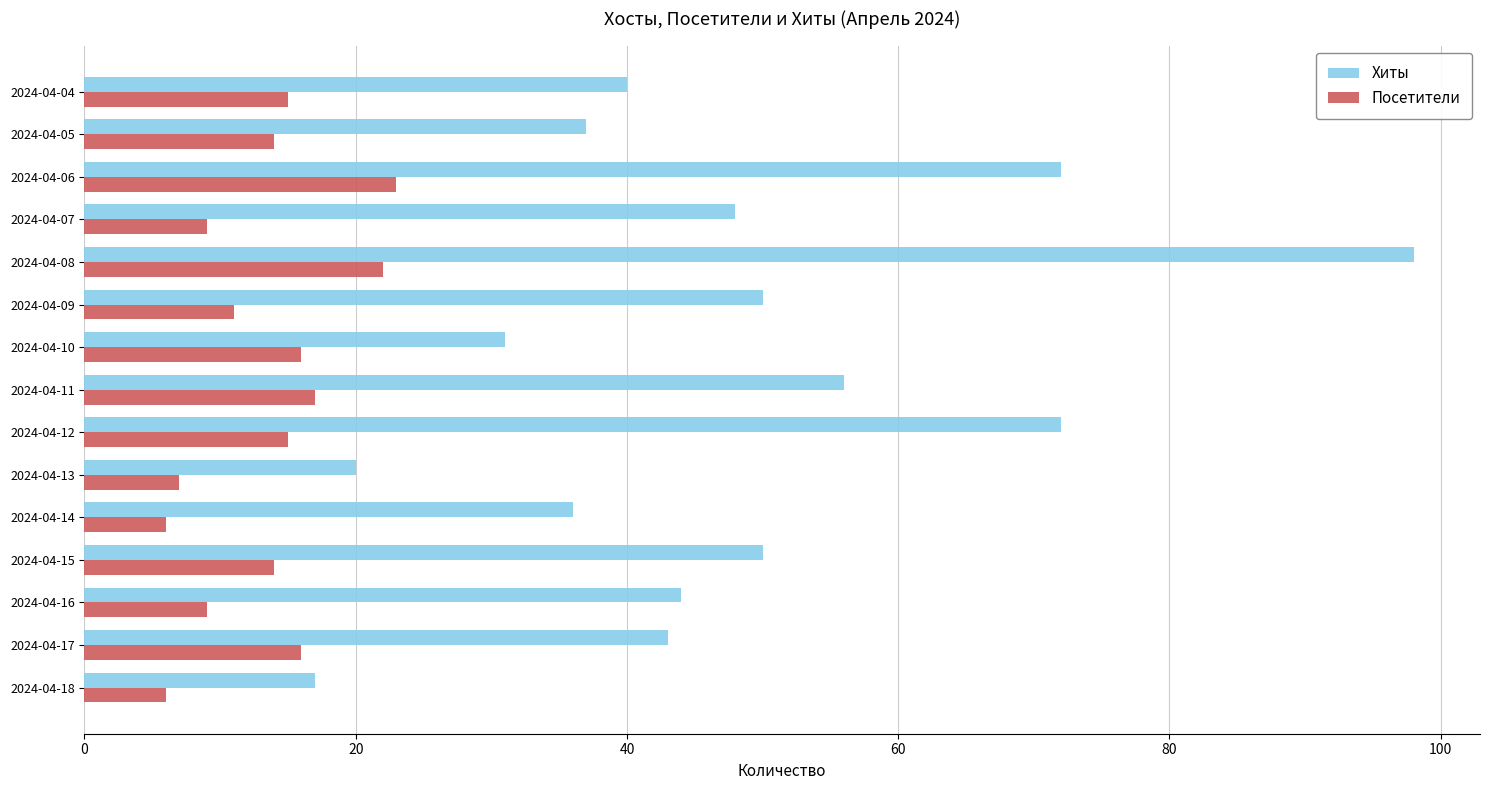

Between 2024-04-11 and 2024-04-05, which series saw the biggest shift?

Хиты